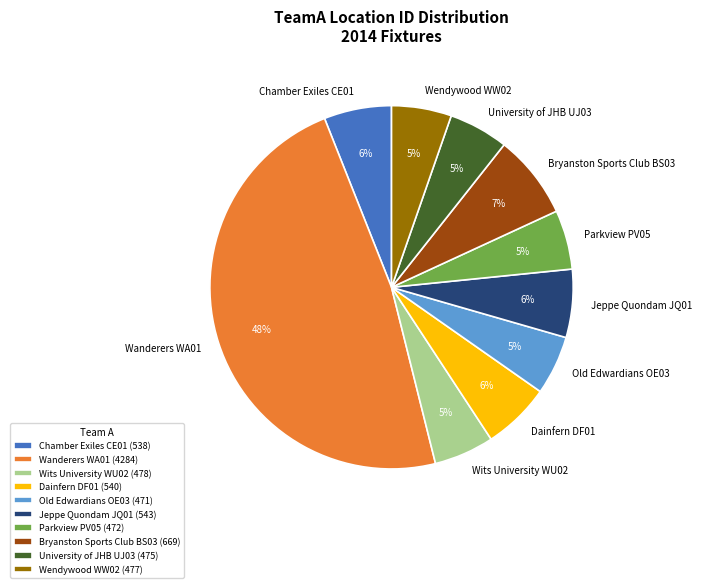

Is Wanderers WA01 the majority of the pie?

No